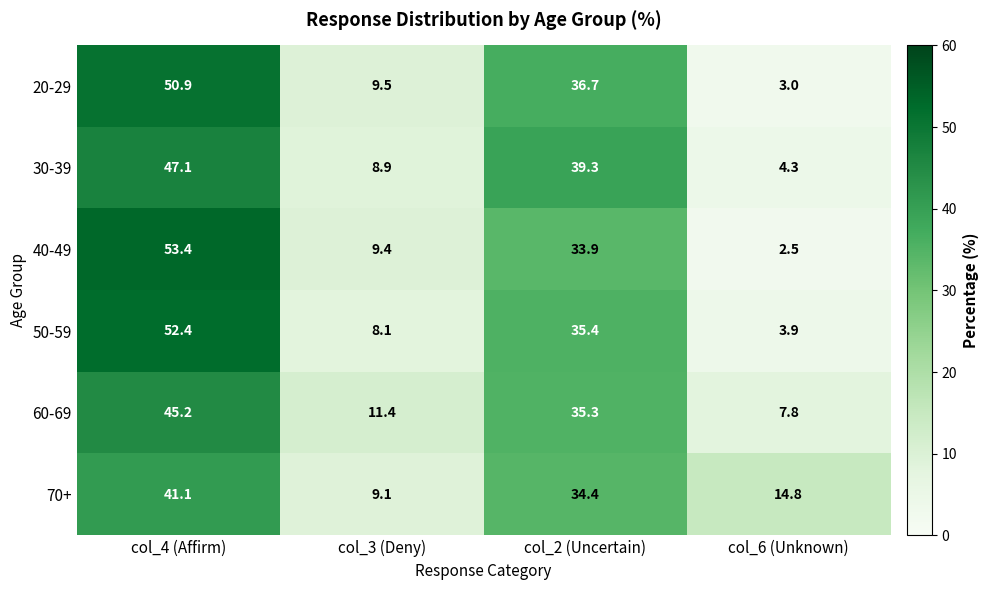

At how many categories does at least one series exceed 7?

4